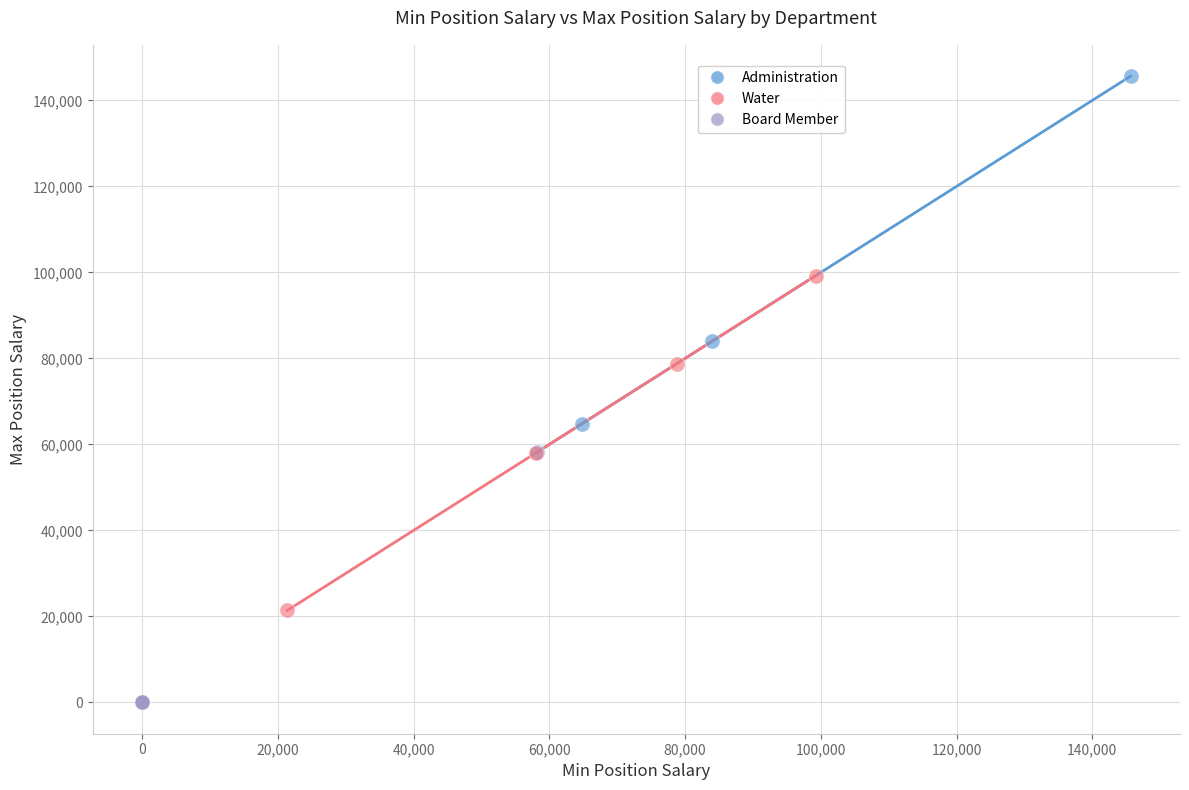

Which series contains the highest Y value?

Administration